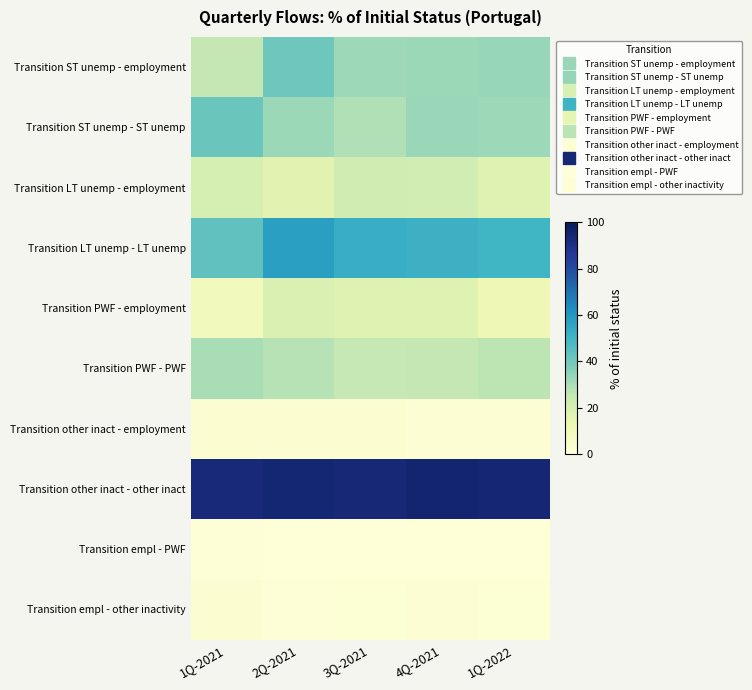

Reading right to left, list all the values displayed in this chart.

Transition ST unemp - employment: 1Q-2022=33.4	4Q-2021=32.7	3Q-2021=32.4	2Q-2021=41.0	1Q-2021=25.6
Transition ST unemp - ST unemp: 1Q-2022=32.3	4Q-2021=33.1	3Q-2021=28.9	2Q-2021=32.5	1Q-2021=41.7
Transition LT unemp - employment: 1Q-2022=17.2	4Q-2021=21.2	3Q-2021=22.0	2Q-2021=16.4	1Q-2021=20.4
Transition LT unemp - LT unemp: 1Q-2022=50.0	4Q-2021=51.3	3Q-2021=52.9	2Q-2021=57.8	1Q-2021=43.4
Transition PWF - employment: 1Q-2022=11.4	4Q-2021=17.4	3Q-2021=17.3	2Q-2021=19.1	1Q-2021=9.2
Transition PWF - PWF: 1Q-2022=26.8	4Q-2021=25.4	3Q-2021=25.3	2Q-2021=27.9	1Q-2021=30.1
Transition other inact - employment: 1Q-2022=2.2	4Q-2021=2.3	3Q-2021=2.9	2Q-2021=3.1	1Q-2021=2.6
Transition other inact - other inact: 1Q-2022=94.0	4Q-2021=95.0	3Q-2021=93.7	2Q-2021=94.2	1Q-2021=93.3
Transition empl - PWF: 1Q-2022=0.5	4Q-2021=0.7	3Q-2021=0.4	2Q-2021=0.4	1Q-2021=0.9
Transition empl - other inactivity: 1Q-2022=1.7	4Q-2021=2.0	3Q-2021=1.8	2Q-2021=1.4	1Q-2021=2.4